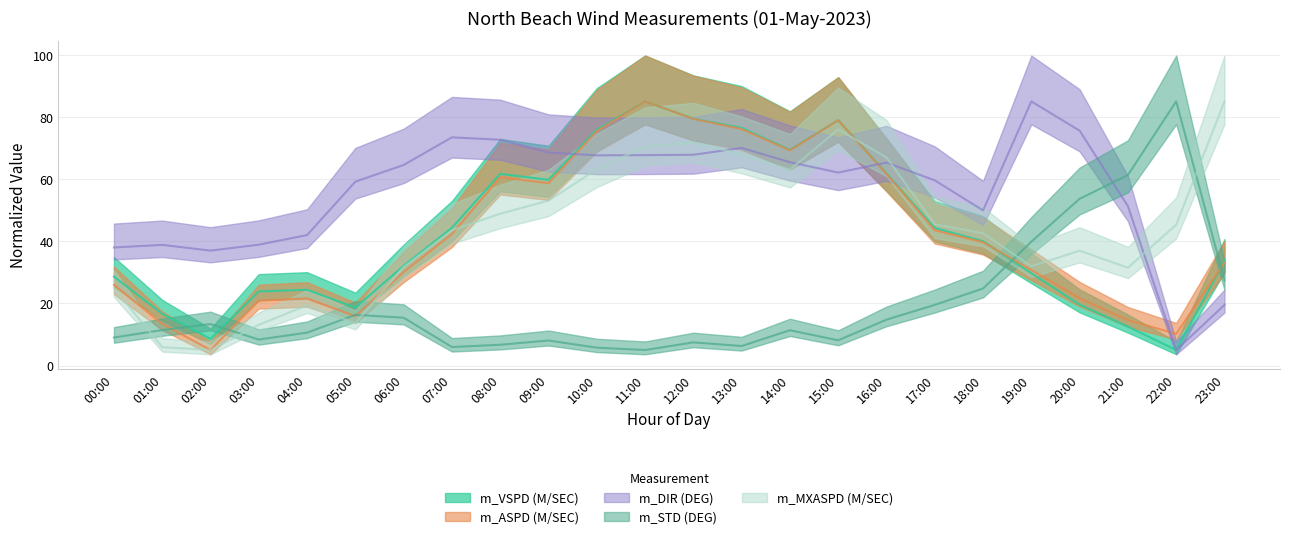

What are all the series names shown in the legend?

m_VSPD (M/SEC), m_ASPD (M/SEC), m_DIR (DEG), m_STD (DEG), m_MXASPD (M/SEC)